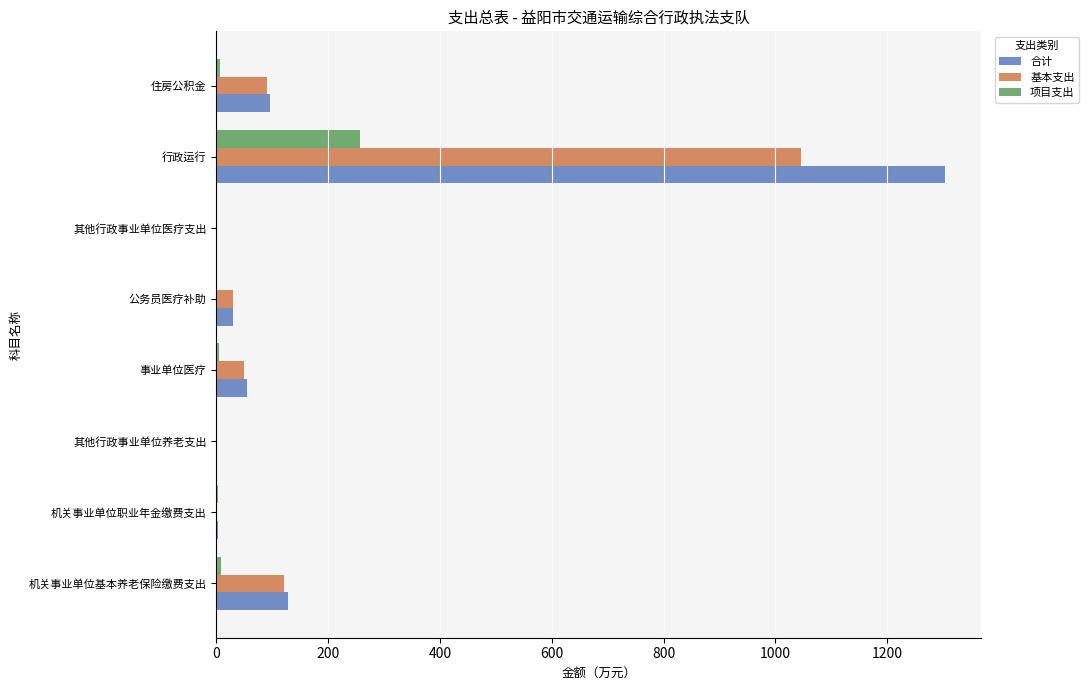

What is the sum of all 项目支出 values?

280.0